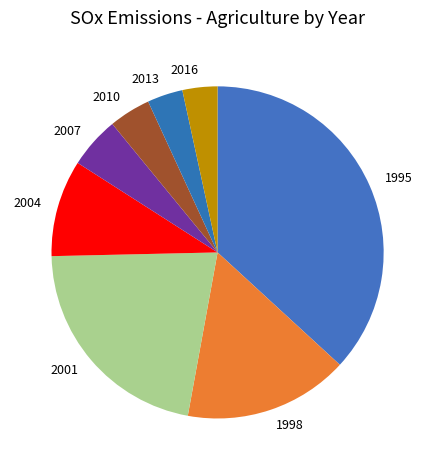

What is the largest slice in the pie chart?

1995